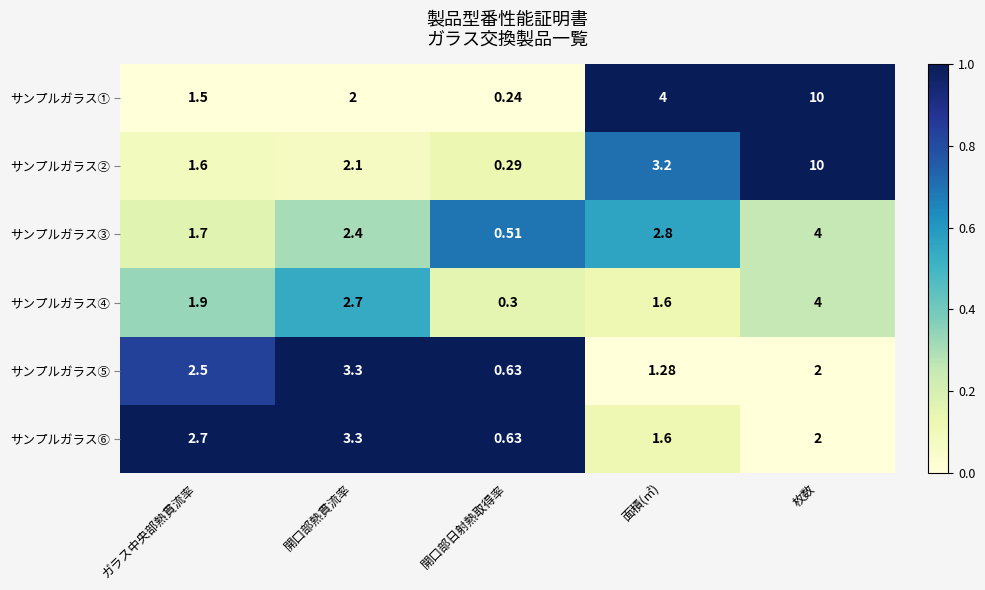

Is the value of サンプルガラス① at 面積(㎡) greater than the value of サンプルガラス④ at 開口部日射熱取得率?

Yes